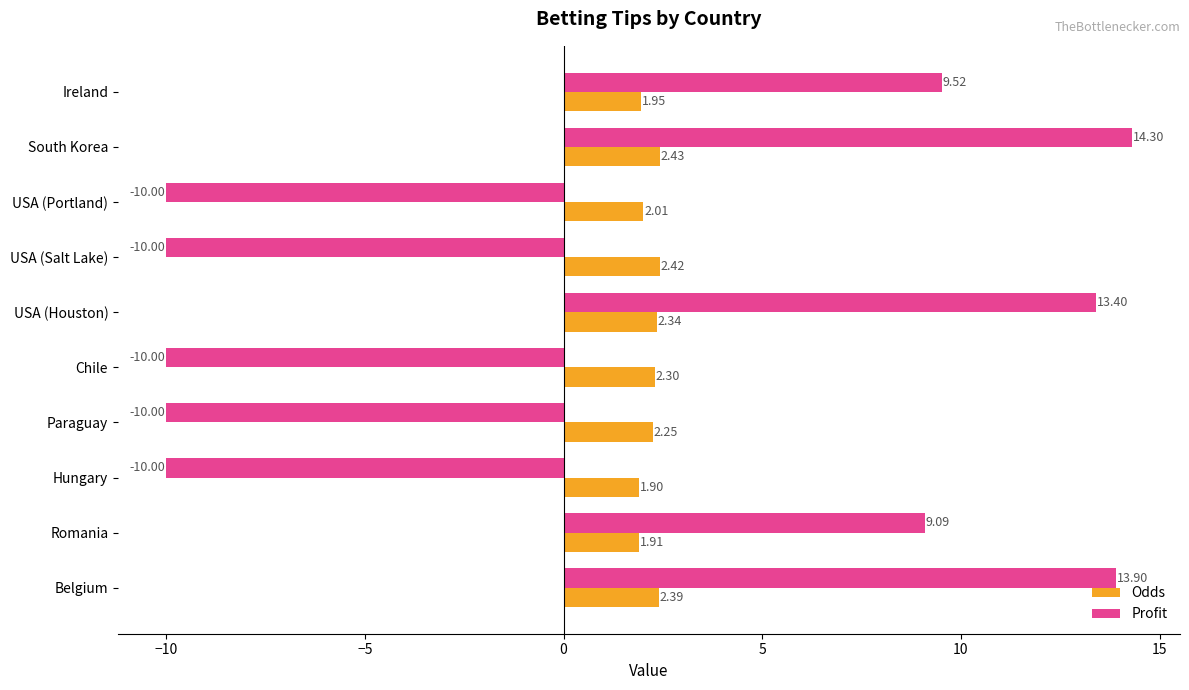

At which category is the sum across all series the highest?

South Korea